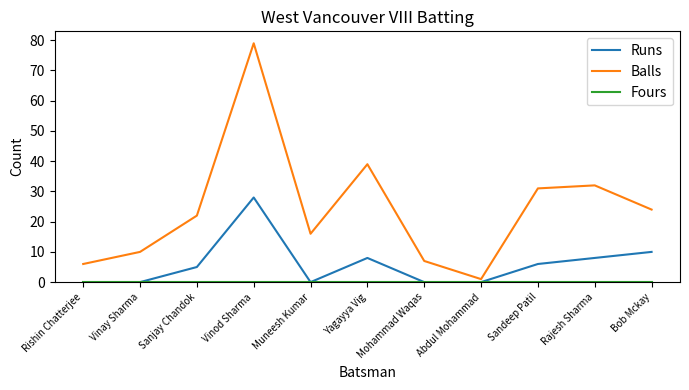

Which series has the largest total across all categories?

Balls